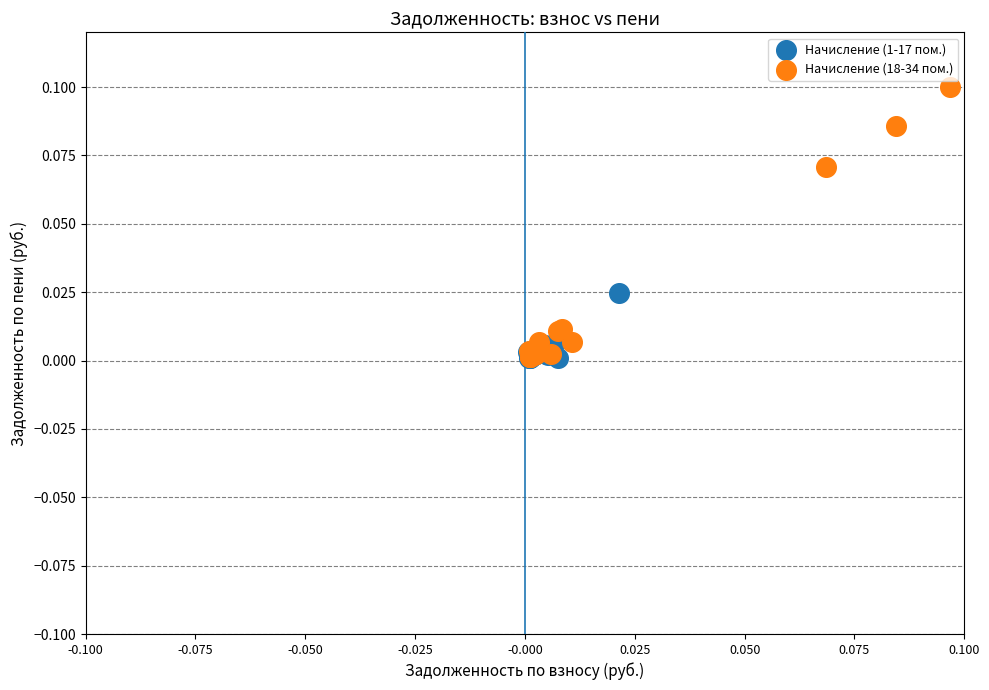

Which series reaches the maximum Y coordinate?

Начисление (18-34 пом.)